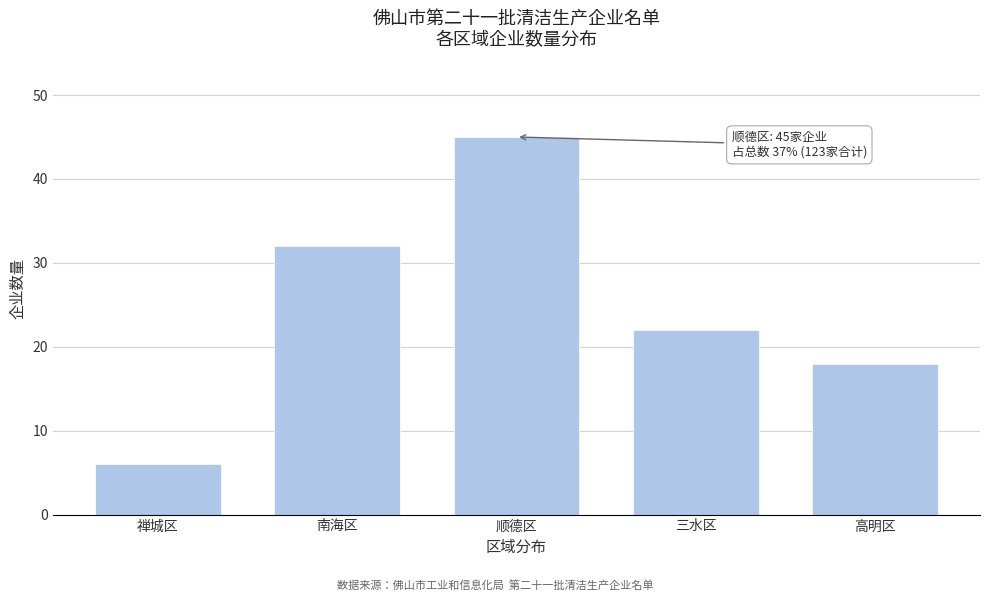

Reading left to right, list all the values displayed in this chart.

6	32	45	22	18